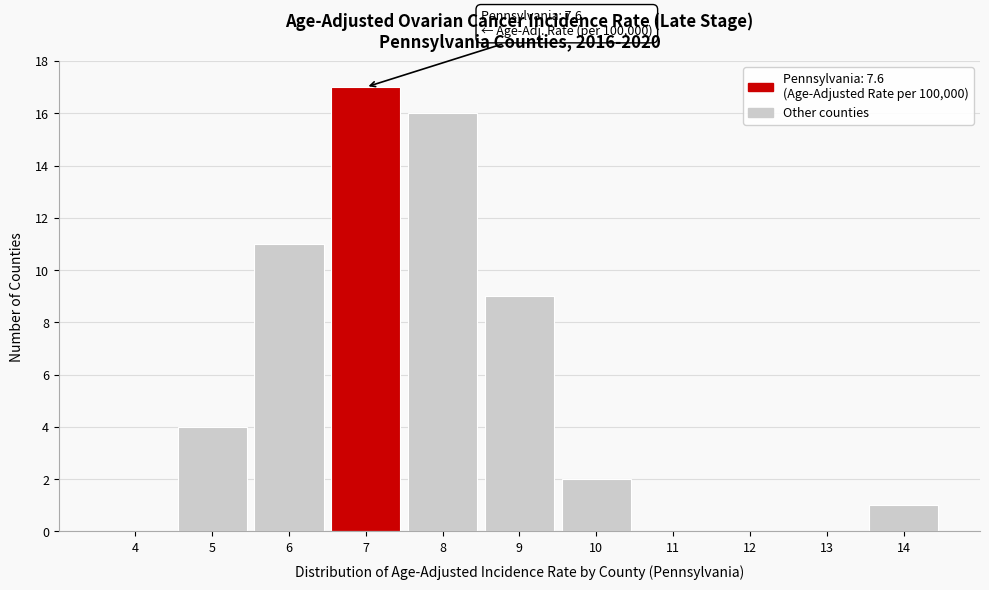

Reading right to left, transcribe all the data shown in this chart.

14=1	13=0	12=0	11=0	10=2	9=9	8=16	7=17	6=11	5=4	4=0